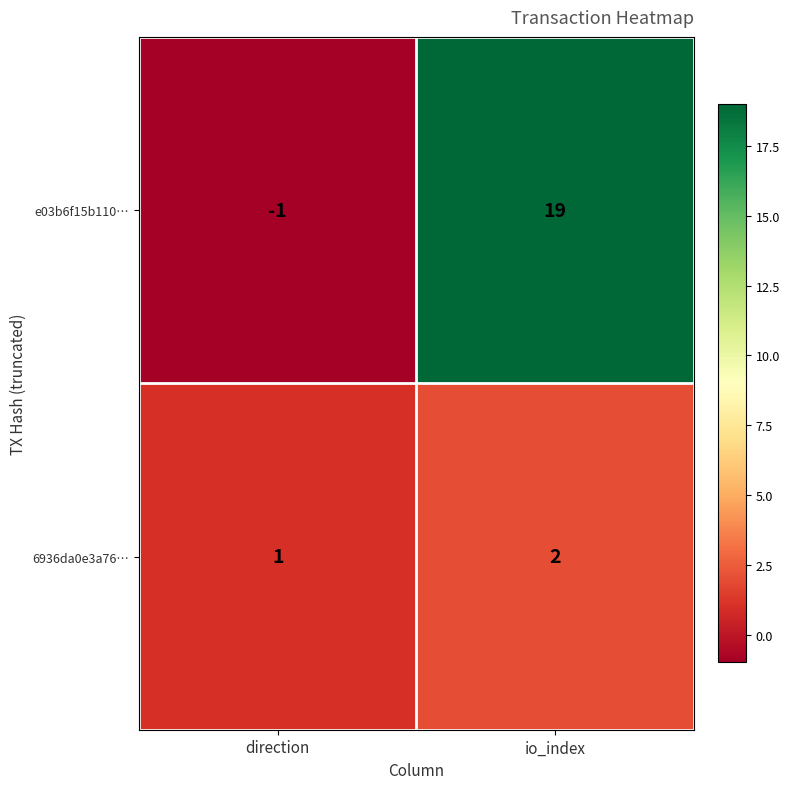

Reading left to right, transcribe all the data shown in this chart.

e03b6f15b110…: direction=-1	io_index=19
6936da0e3a76…: direction=1	io_index=2